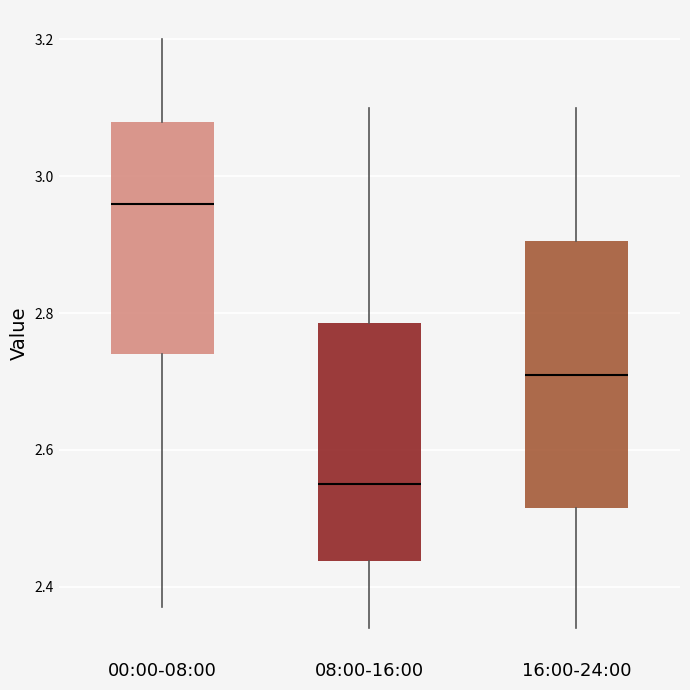

Which box has the highest median line?

00:00-08:00